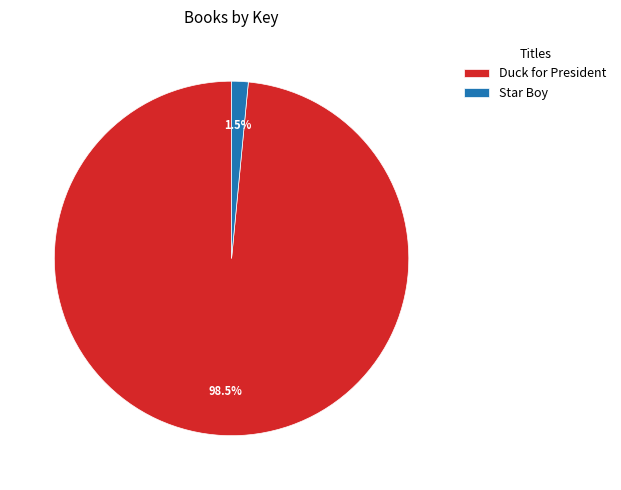

How many segments does this pie chart have?

2